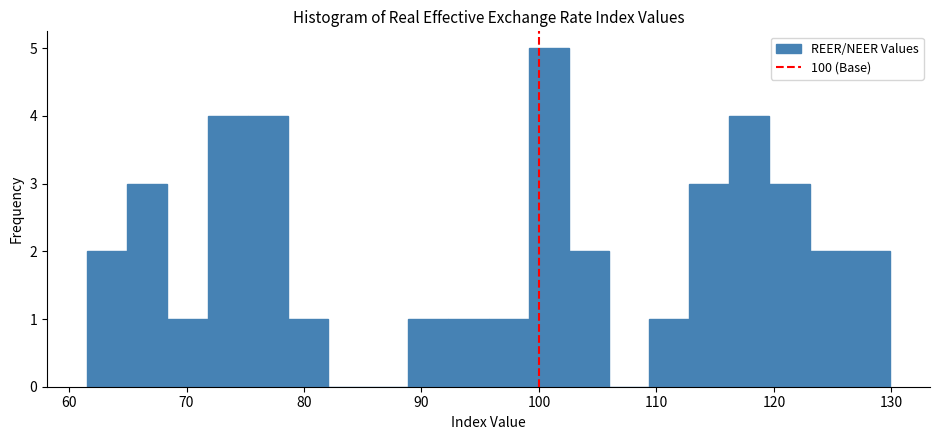

Read against the x-axis, roughly where is the centre of the tallest bar?

101